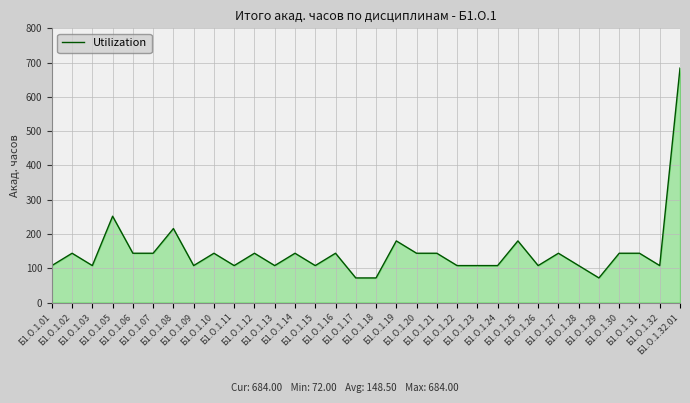

What is the difference between the maximum and minimum values?

612